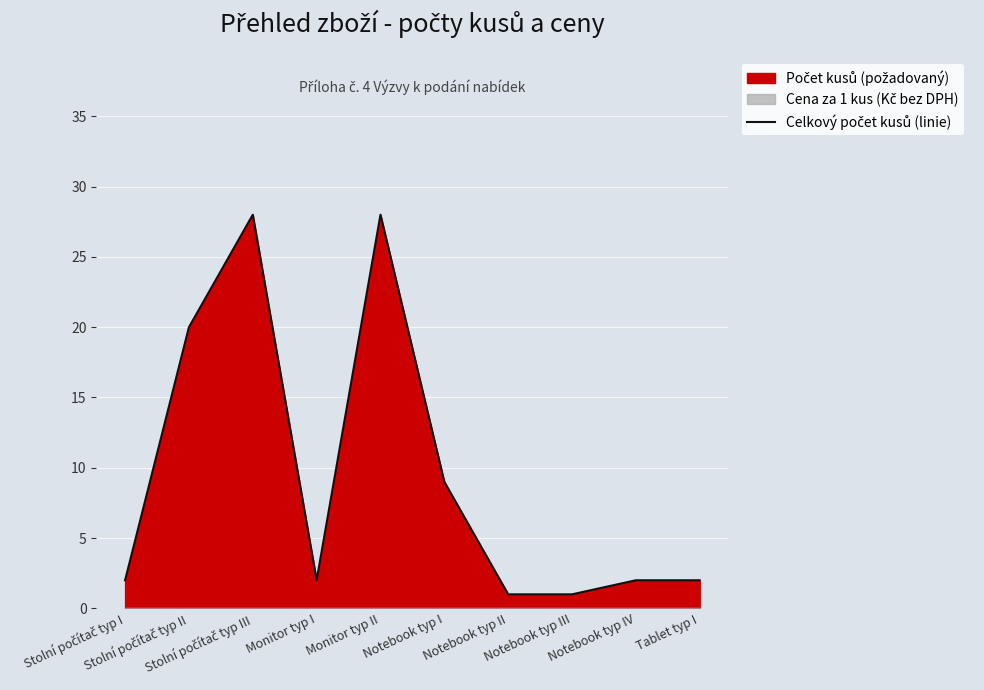

Reading left to right, extract all data points from this chart.

Stolní počítač typ I=2	Stolní počítač typ II=20	Stolní počítač typ III=28	Monitor typ I=2	Monitor typ II=28	Notebook typ I=9	Notebook typ II=1	Notebook typ III=1	Notebook typ IV=2	Tablet typ I=2